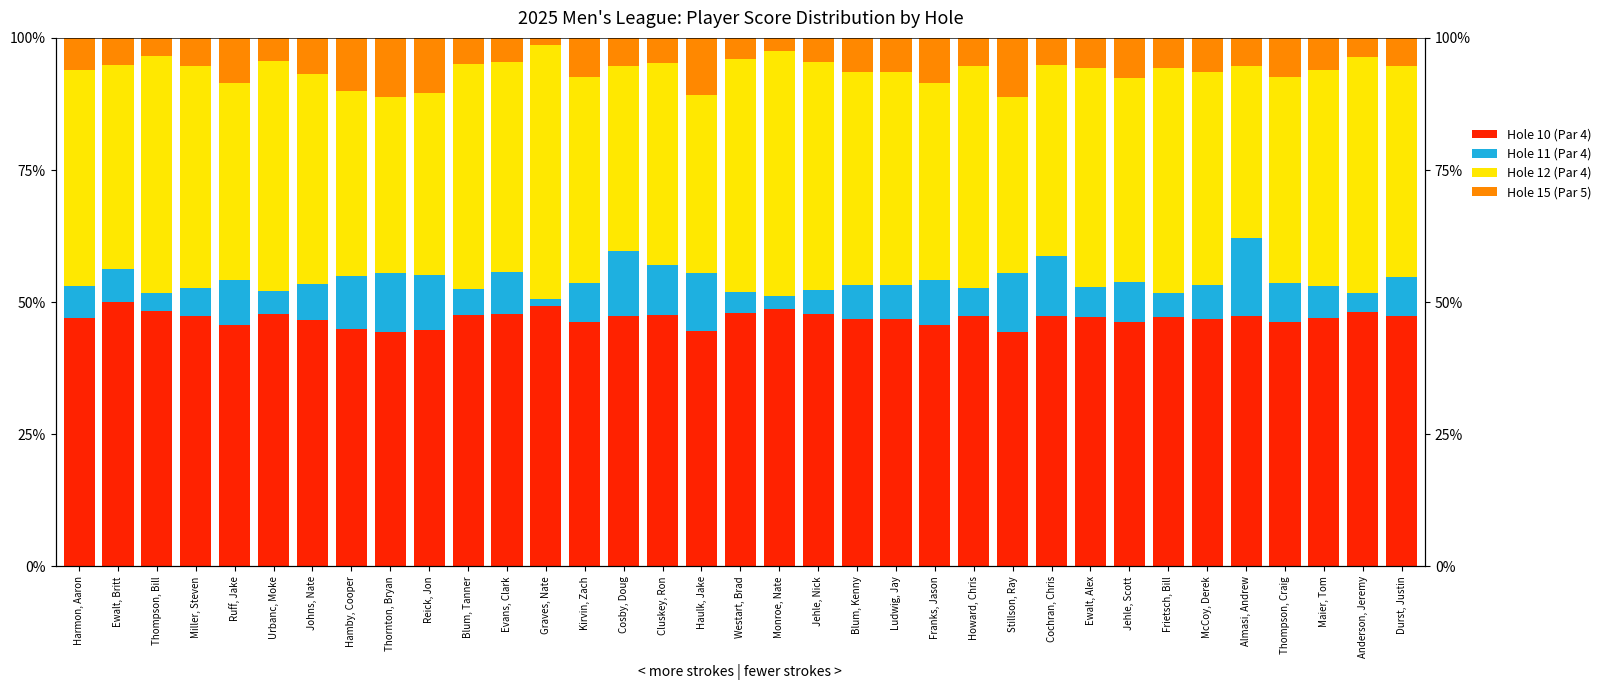

How many series are shown in this chart?

4